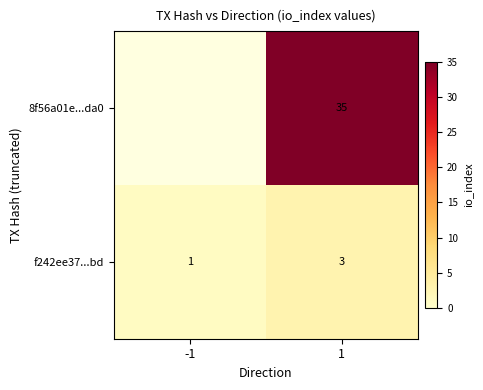

The 8f56a01e...da0 series shows 35 at 1. True or false?

True